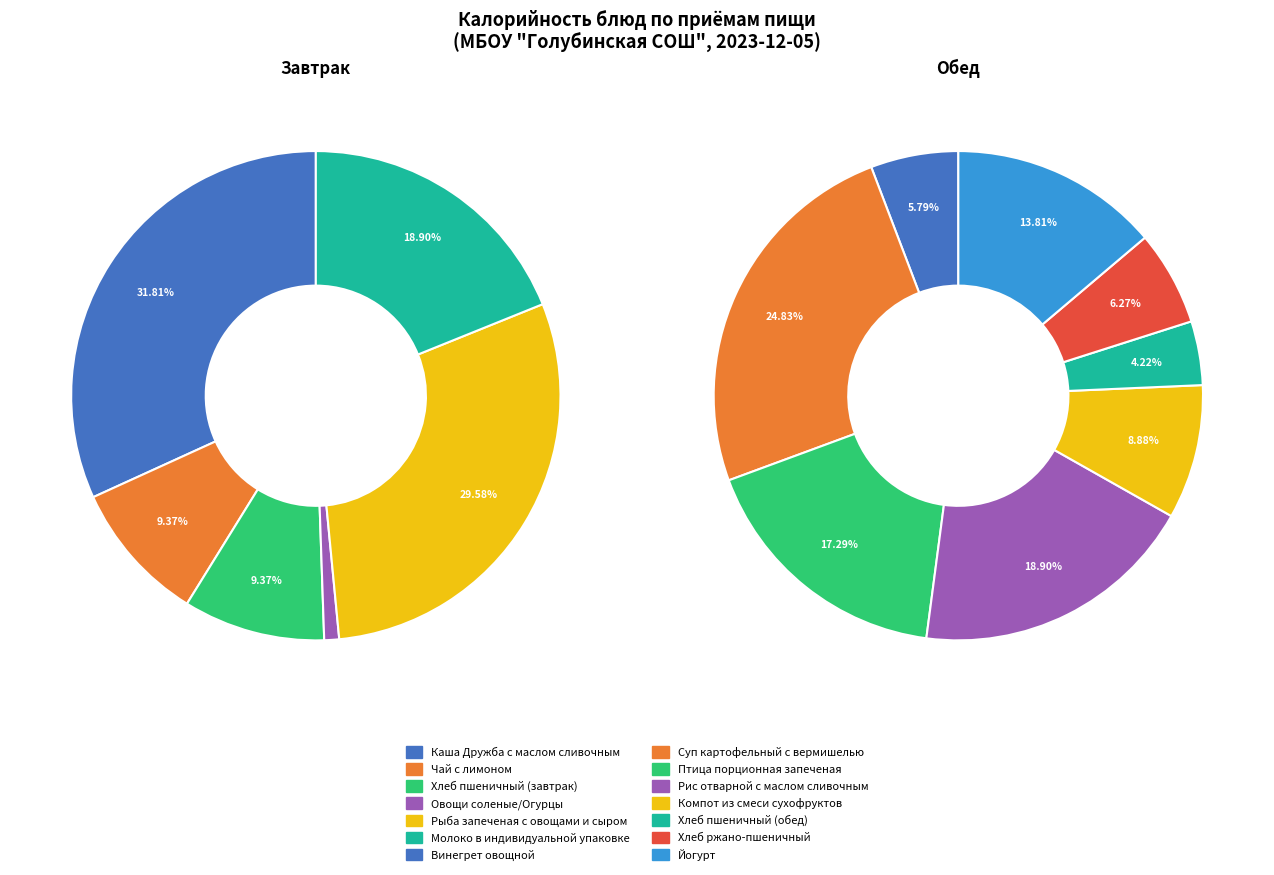

Which slice is the smallest?

Овощи соленые/Огурцы